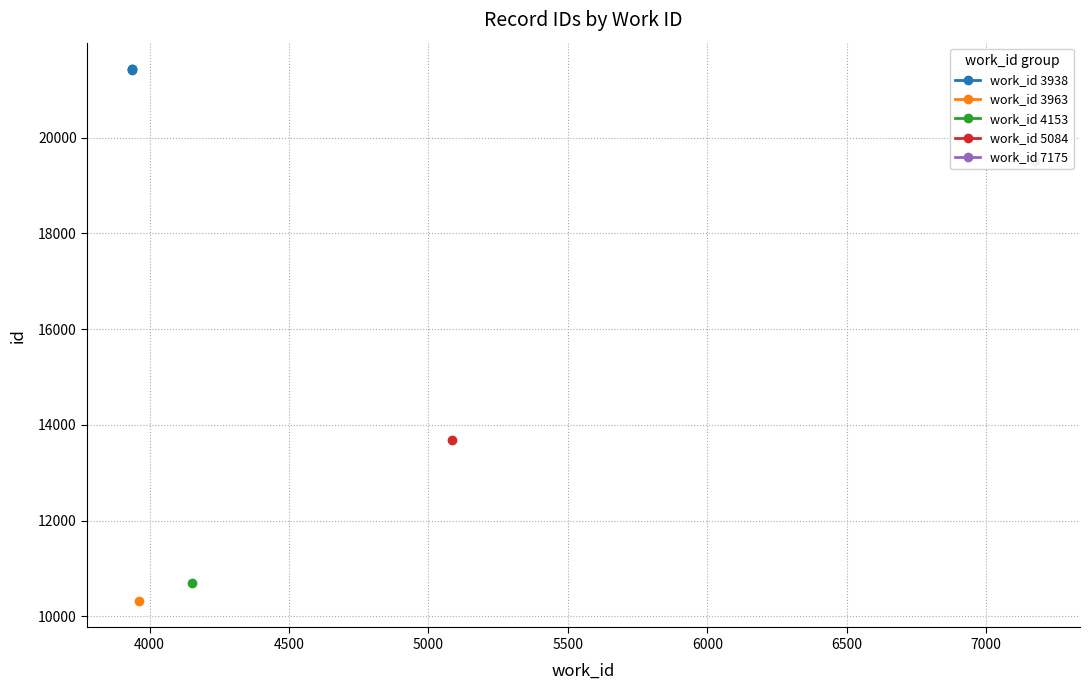

The value at 4000 is 9191. True or false?

False